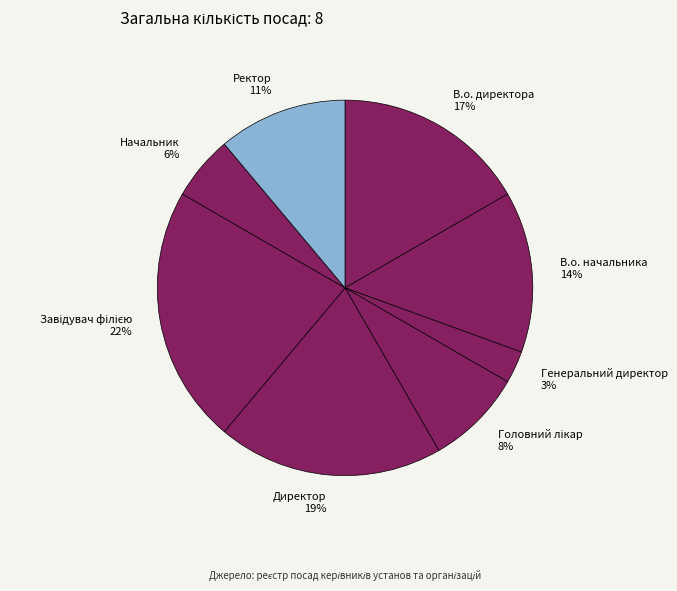

The В.о. директора slice represents 17% of the pie. True or false?

True